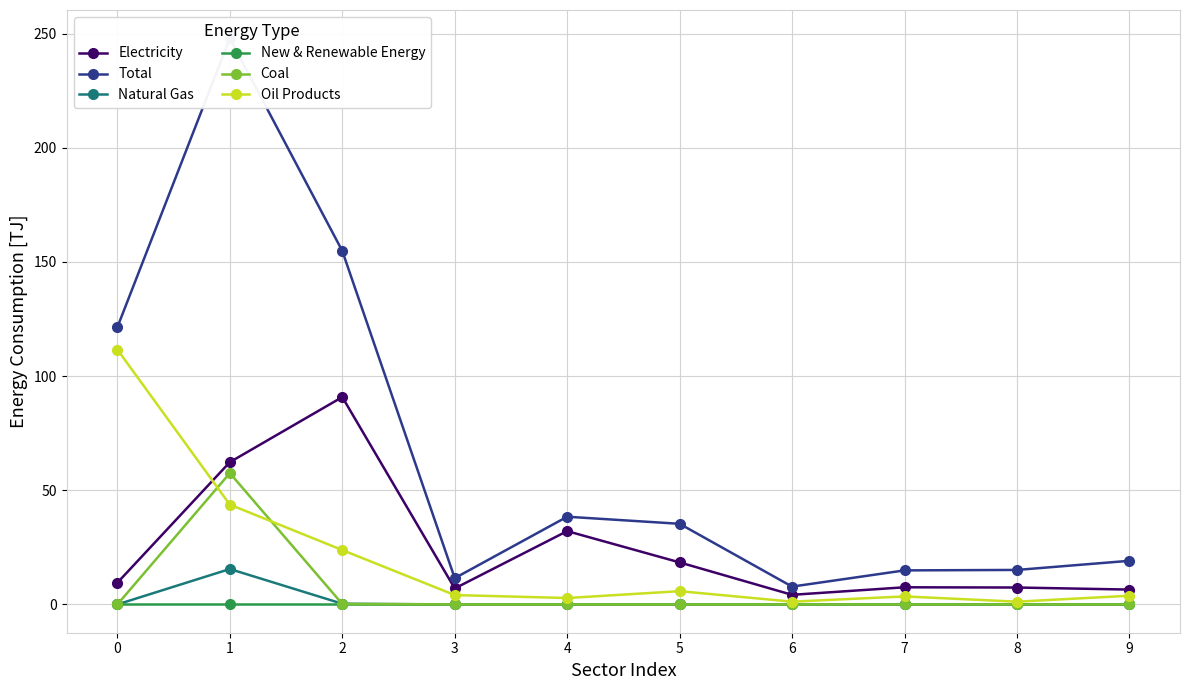

Rank the series by their maximum value, from highest to lowest.

Total, Oil Products, Electricity, Coal, Natural Gas, New & Renewable Energy